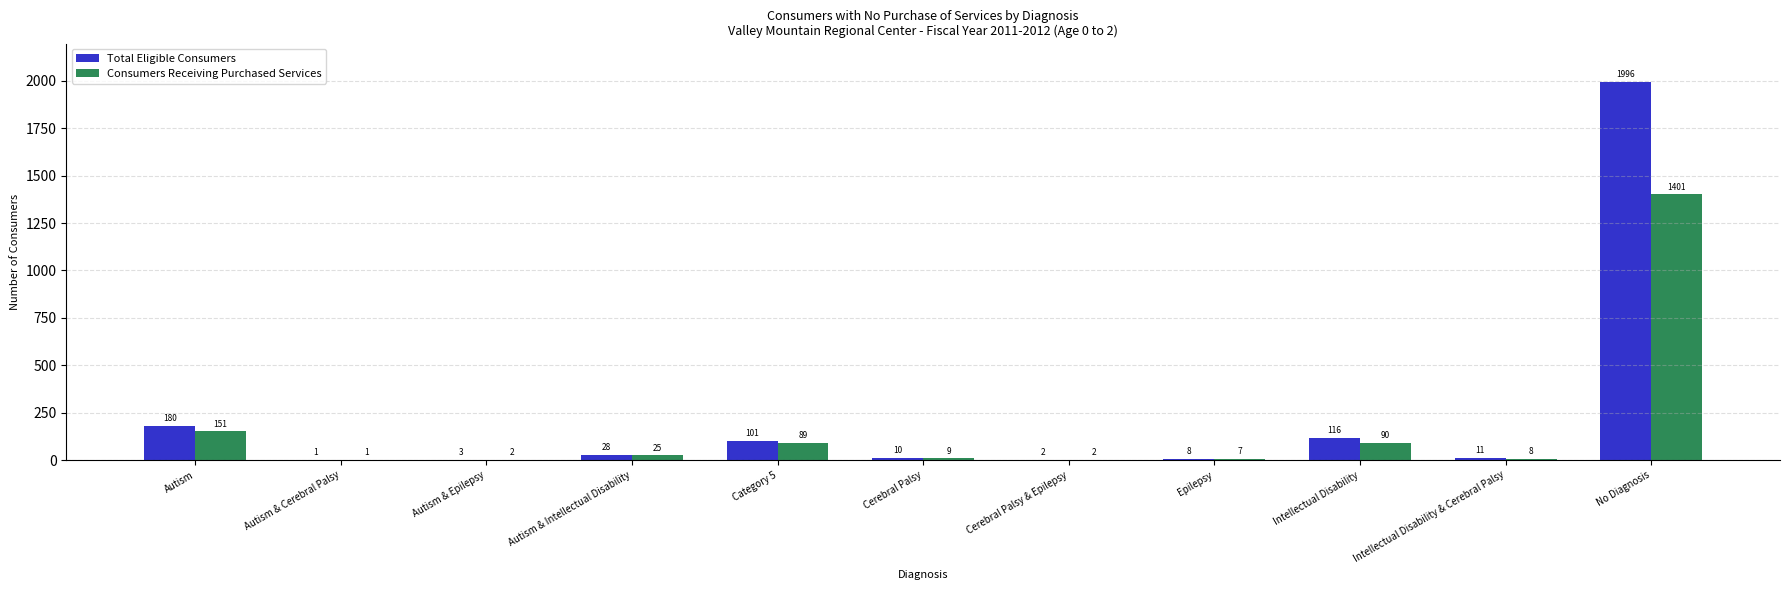

Reading right to left, list all the values displayed in this chart.

Total Eligible Consumers: No Diagnosis=1996	Intellectual Disability & Cerebral Palsy=11	Intellectual Disability=116	Epilepsy=8	Cerebral Palsy & Epilepsy=2	Cerebral Palsy=10	Category 5=101	Autism & Intellectual Disability=28	Autism & Epilepsy=3	Autism & Cerebral Palsy=1	Autism=180
Consumers Receiving Purchased Services: No Diagnosis=1401	Intellectual Disability & Cerebral Palsy=8	Intellectual Disability=90	Epilepsy=7	Cerebral Palsy & Epilepsy=2	Cerebral Palsy=9	Category 5=89	Autism & Intellectual Disability=25	Autism & Epilepsy=2	Autism & Cerebral Palsy=1	Autism=151